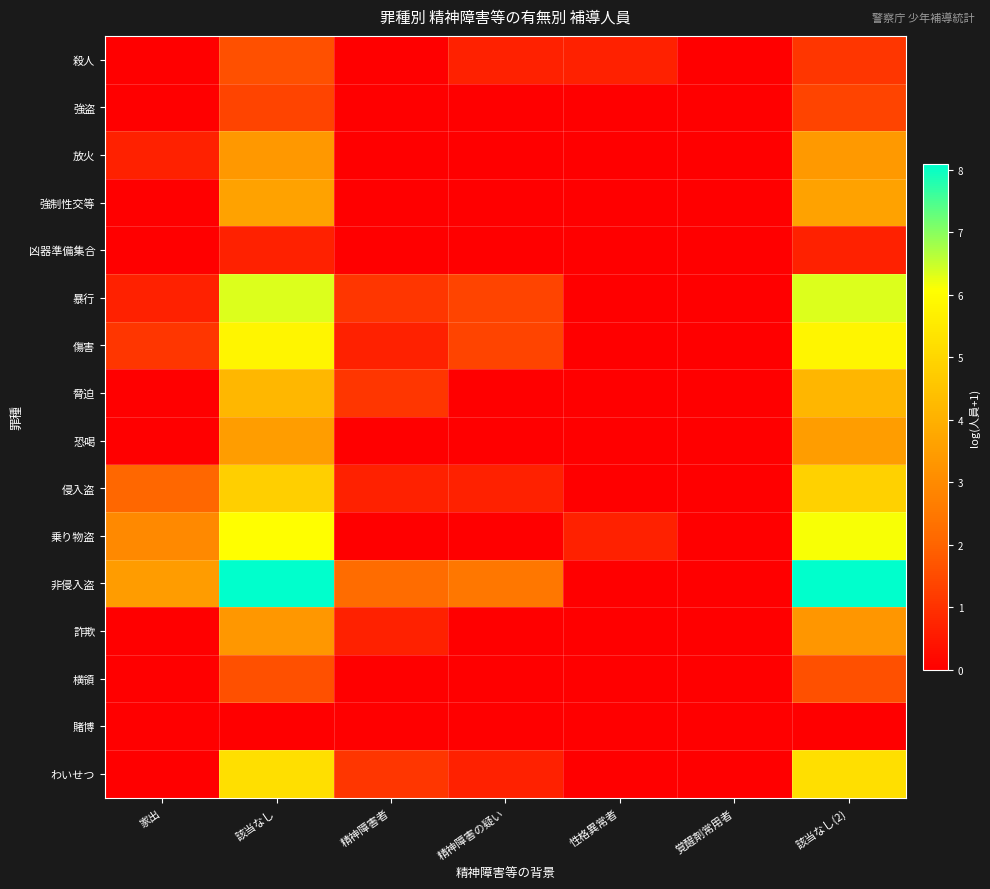

Between 覚醒剤常用者 and 精神障害の疑い, which is larger?

精神障害の疑い